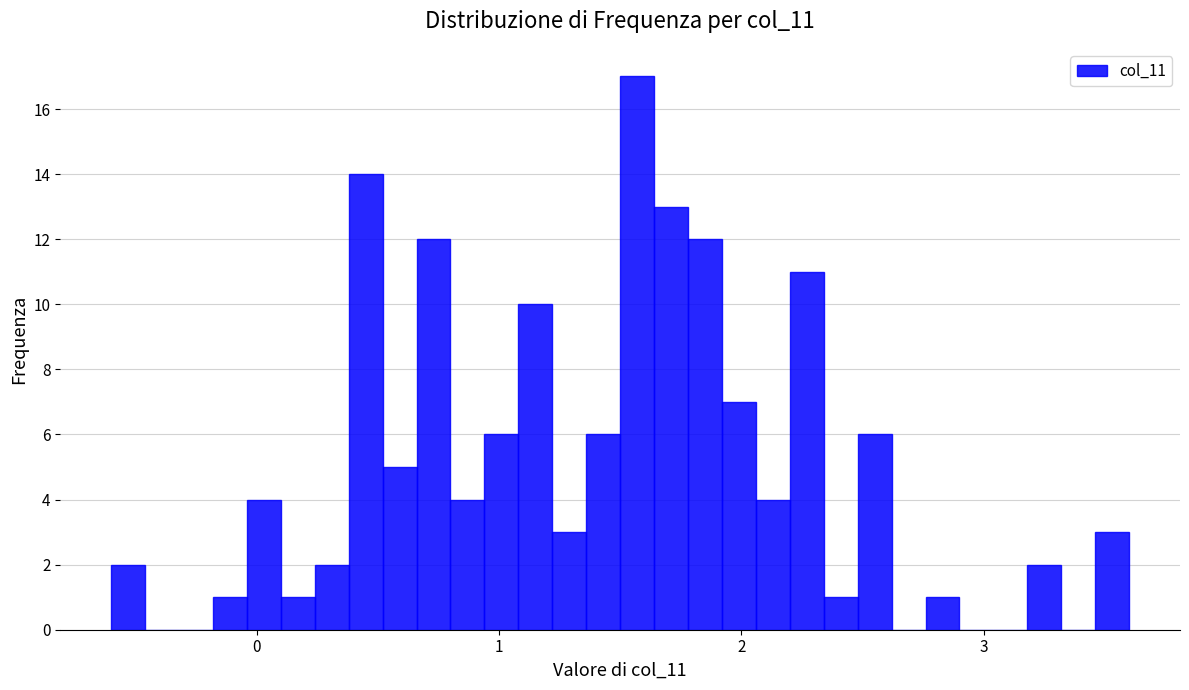

Read against the x-axis, roughly where is the centre of the tallest bar?

1.6